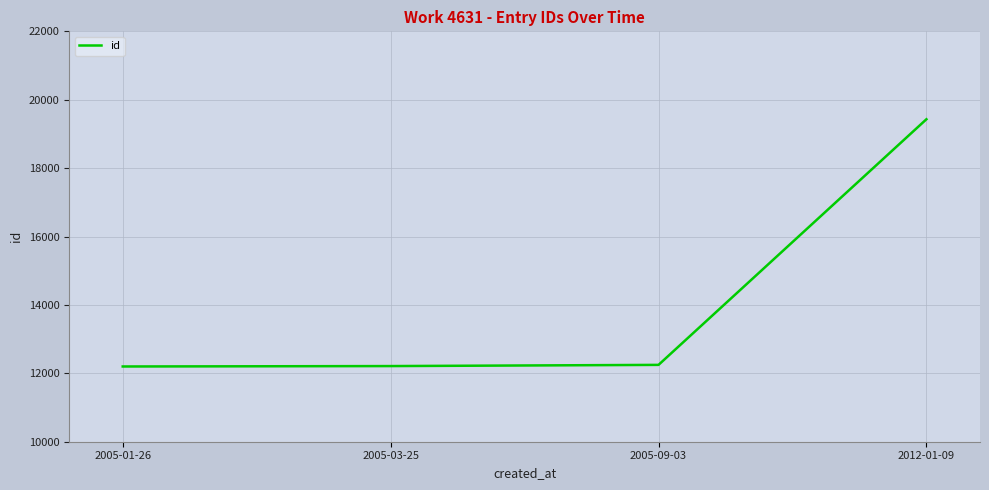

What is the sum of all values?

56088